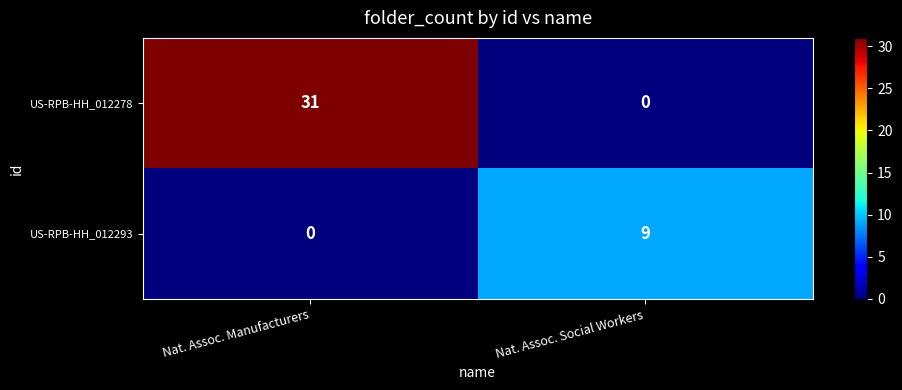

Reading left to right, extract all data points from this chart.

US-RPB-HH_012278: 31	0
US-RPB-HH_012293: 0	9